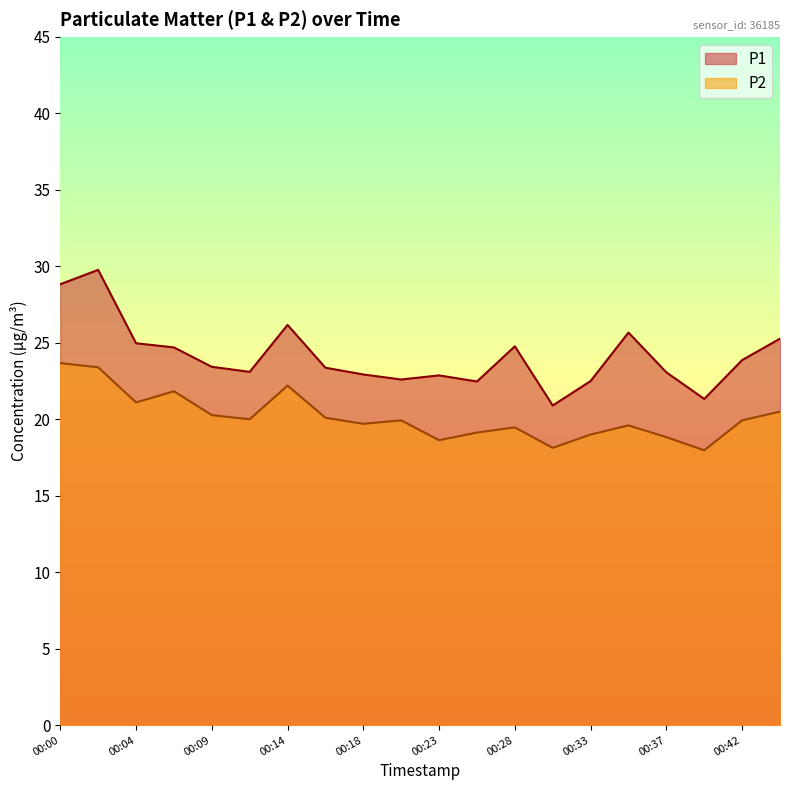

The P2 series shows 35.6 at 00:00. True or false?

False